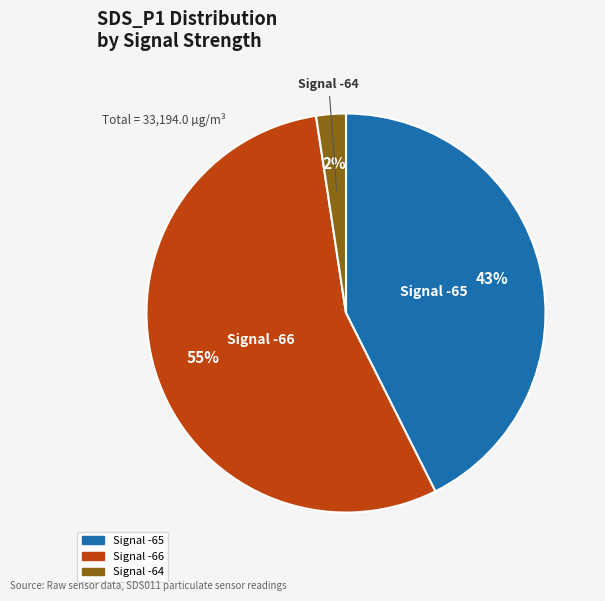

To the nearest percent, what is the average slice percentage?

33%